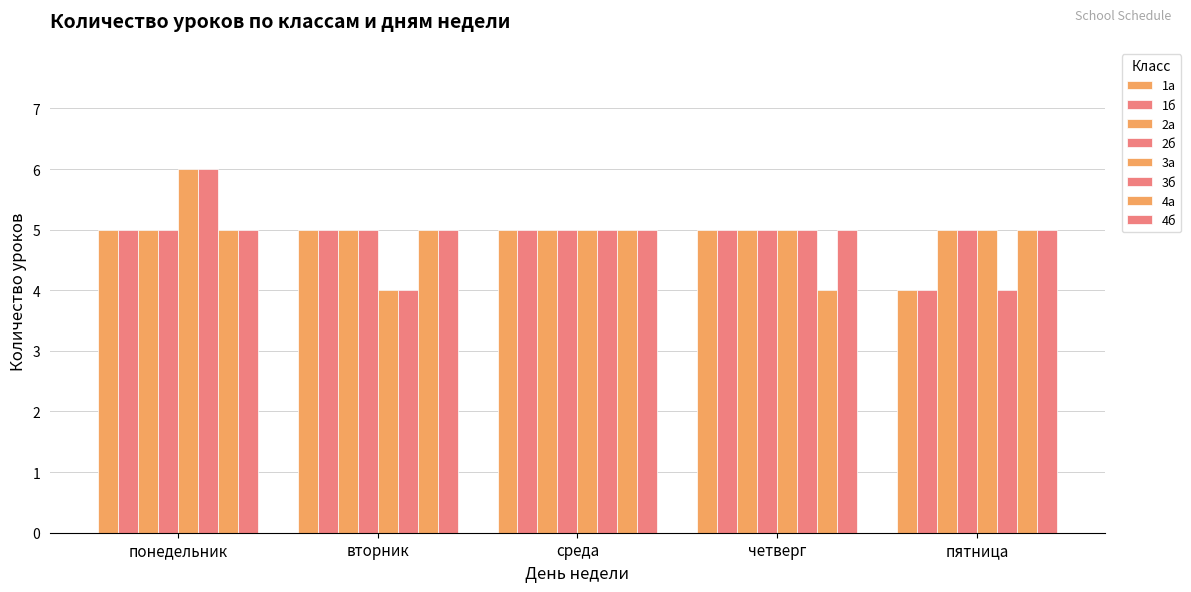

How many data points in 1а are less than 5?

1